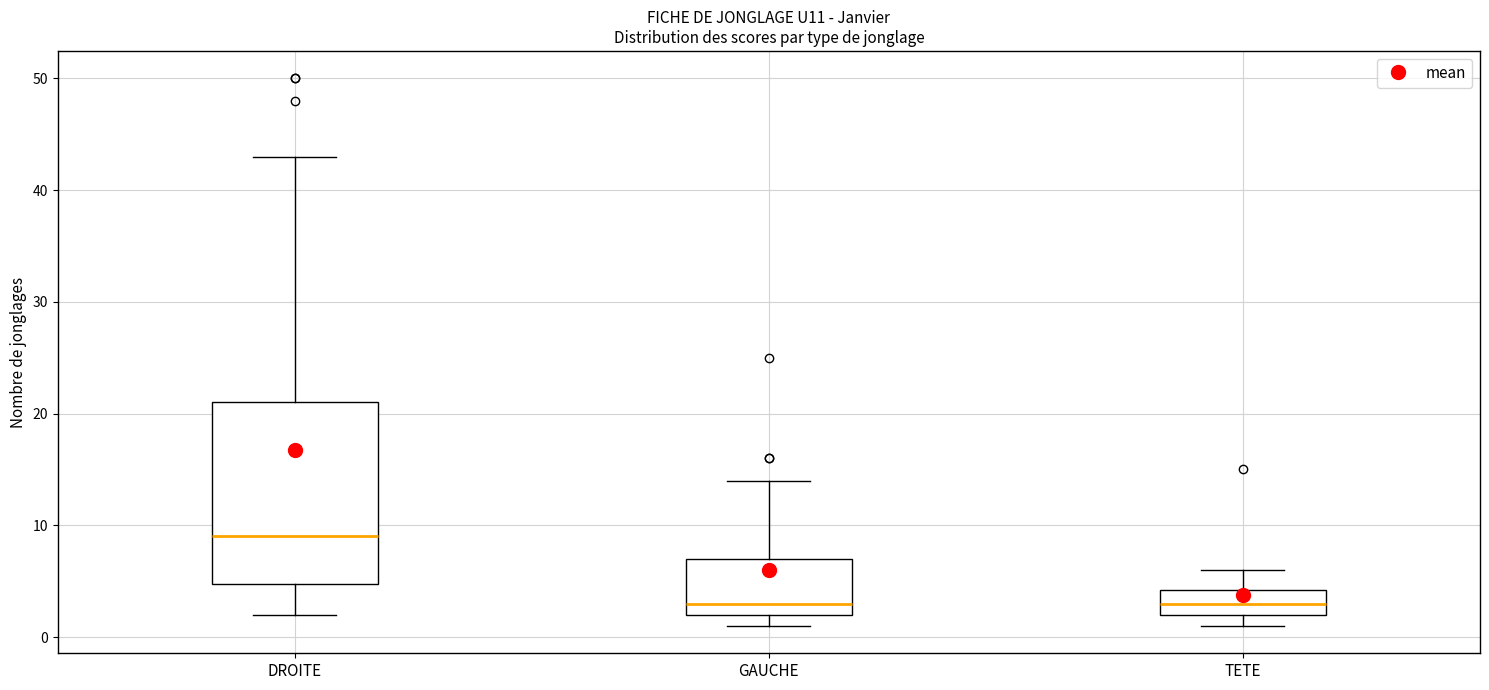

Reading left to right, transcribe this box plot: for each box, give where its median line is, the range the box spans, and where its two whiskers end, as read against the y-axis. The values are not printed on the chart, so give them approximately, as read against the axis.

DROITE: median 9, box 5 to 21, whiskers 2 to 43
GAUCHE: median 3, box 2 to 7, whiskers 1 to 14
TETE: median 3, box 2 to 4, whiskers 1 to 6